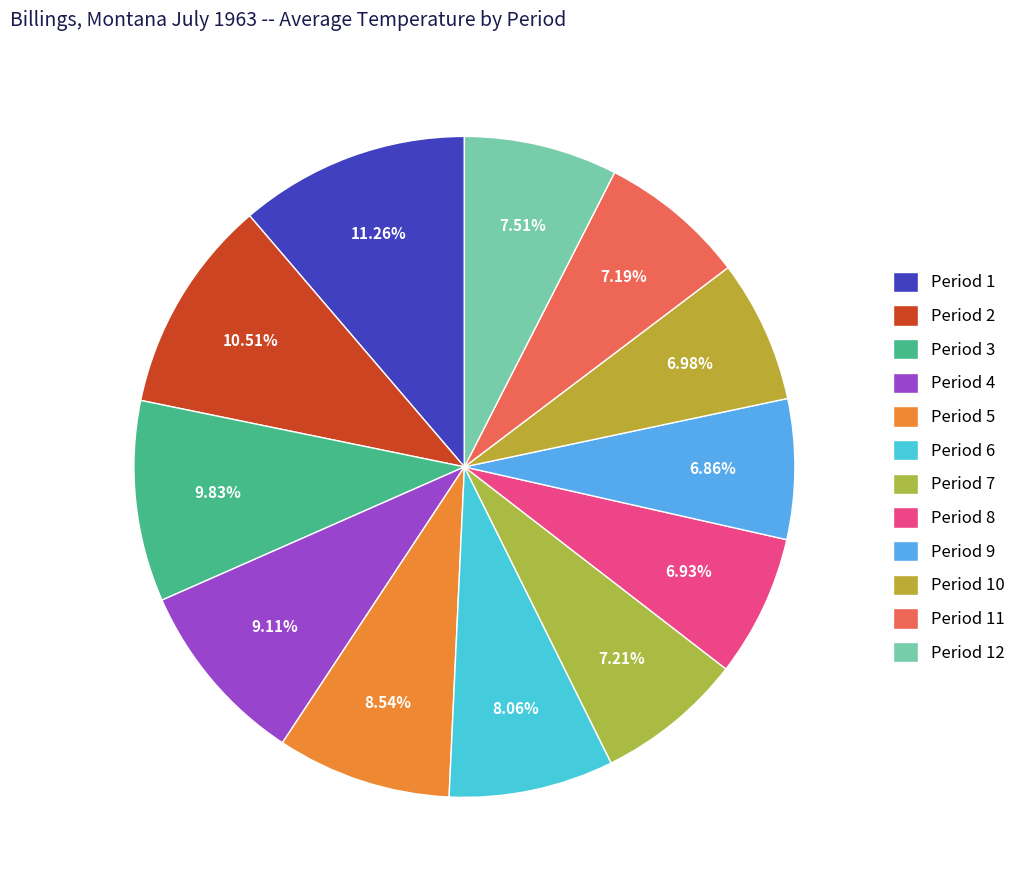

Is Period 10 the majority of the pie?

No